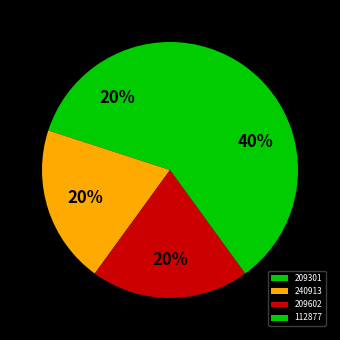

How many segments does this pie chart have?

4